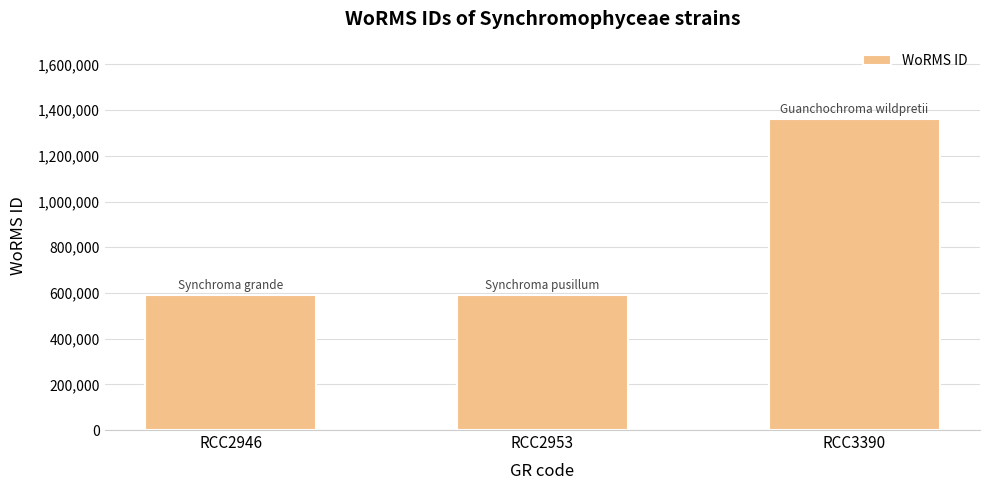

Does the chart contain stacked bars?

No